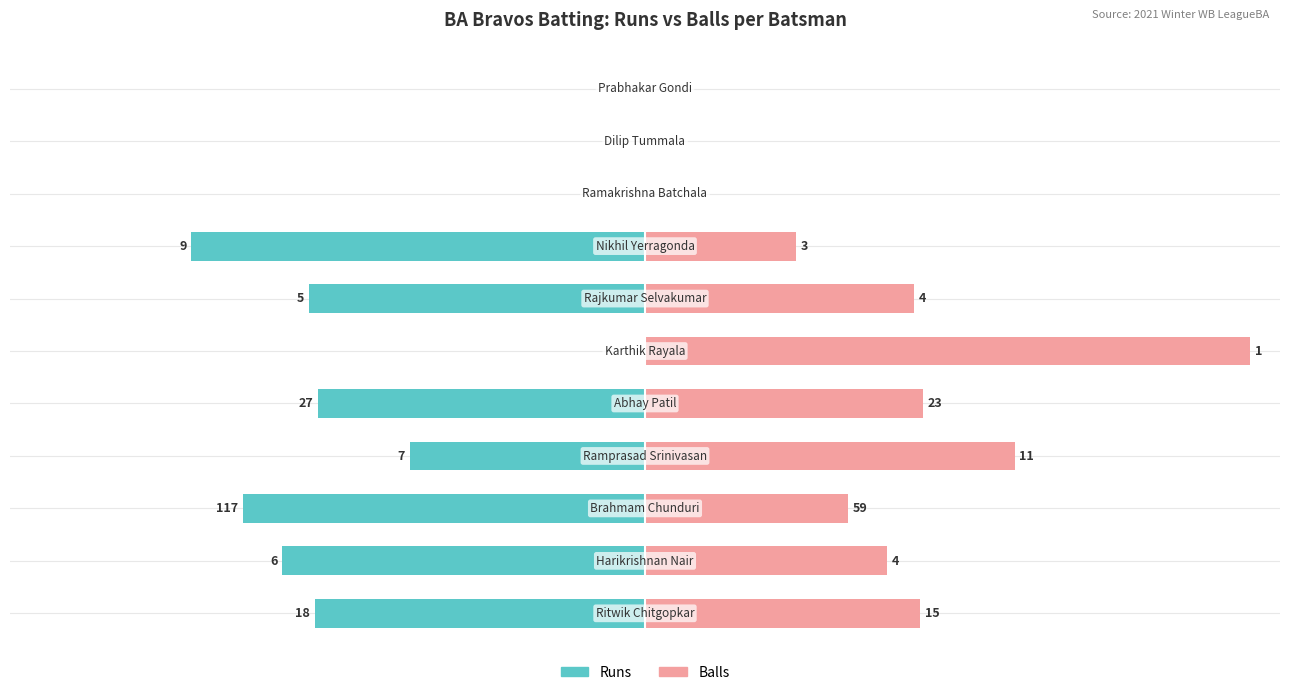

True or false: Balls has a value of 57.0 at 1.

False